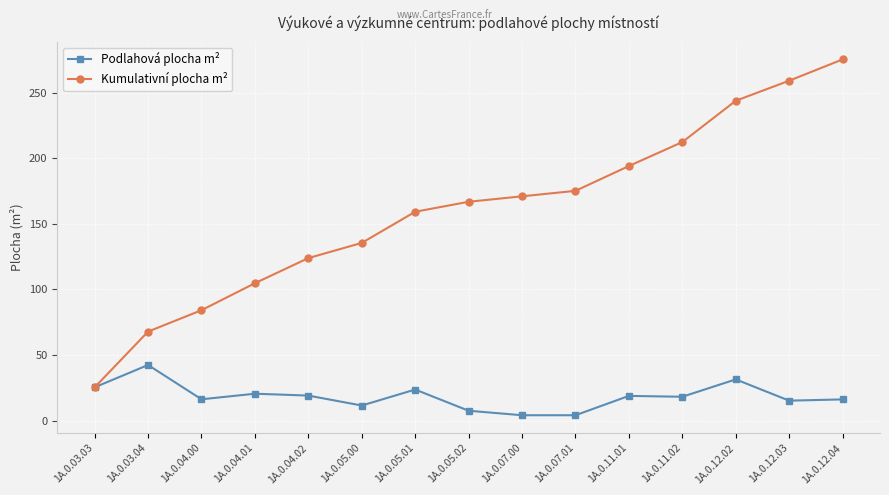

Is the value of Kumulativní plocha m² at 1A.0.05.00 greater than the value of Podlahová plocha m² at 1A.0.03.03?

Yes